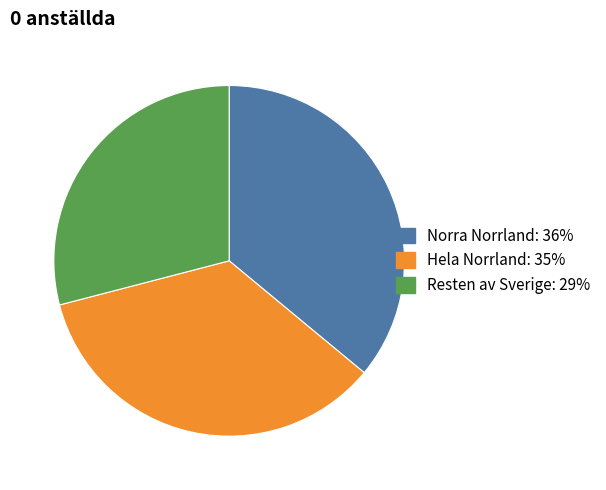

Count the number of slices in the pie.

3